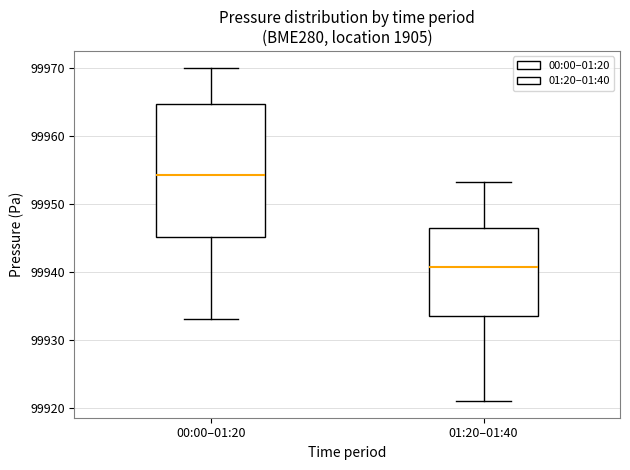

Which box is the tallest, from its lower edge to its upper edge?

00:00–01:20